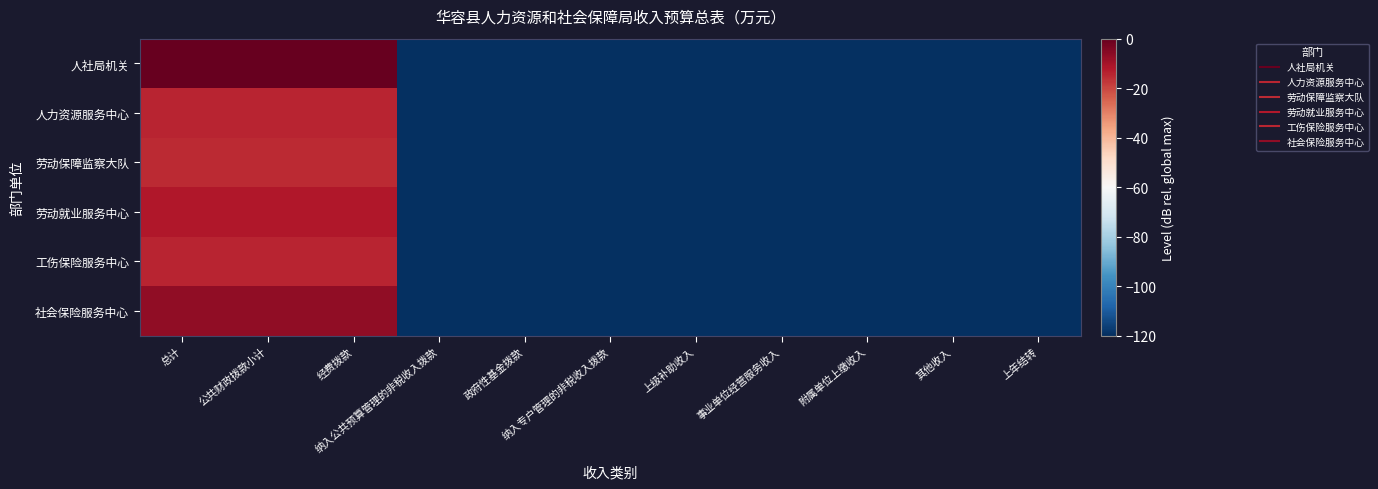

Reading right to left, what are all the values shown in this chart?

人社局机关: 上年结转=-120.0	其他收入=-120.0	附属单位上缴收入=-120.0	事业单位经营服务收入=-120.0	上级补助收入=-120.0	纳入专户管理的非税收入拨款=-120.0	政府性基金拨款=-120.0	纳入公共预算管理的非税收入拨款=-120.0	经费拨款=0.0	公共财政拨款小计=0.0	总计=0.0
人力资源服务中心: 上年结转=-120.0	其他收入=-120.0	附属单位上缴收入=-120.0	事业单位经营服务收入=-120.0	上级补助收入=-120.0	纳入专户管理的非税收入拨款=-120.0	政府性基金拨款=-120.0	纳入公共预算管理的非税收入拨款=-120.0	经费拨款=-14.4	公共财政拨款小计=-14.4	总计=-14.4
劳动保障监察大队: 上年结转=-120.0	其他收入=-120.0	附属单位上缴收入=-120.0	事业单位经营服务收入=-120.0	上级补助收入=-120.0	纳入专户管理的非税收入拨款=-120.0	政府性基金拨款=-120.0	纳入公共预算管理的非税收入拨款=-120.0	经费拨款=-15.1	公共财政拨款小计=-15.1	总计=-15.1
劳动就业服务中心: 上年结转=-120.0	其他收入=-120.0	附属单位上缴收入=-120.0	事业单位经营服务收入=-120.0	上级补助收入=-120.0	纳入专户管理的非税收入拨款=-120.0	政府性基金拨款=-120.0	纳入公共预算管理的非税收入拨款=-120.0	经费拨款=-11.8	公共财政拨款小计=-11.8	总计=-11.8
工伤保险服务中心: 上年结转=-120.0	其他收入=-120.0	附属单位上缴收入=-120.0	事业单位经营服务收入=-120.0	上级补助收入=-120.0	纳入专户管理的非税收入拨款=-120.0	政府性基金拨款=-120.0	纳入公共预算管理的非税收入拨款=-120.0	经费拨款=-14.5	公共财政拨款小计=-14.5	总计=-14.5
社会保险服务中心: 上年结转=-120.0	其他收入=-120.0	附属单位上缴收入=-120.0	事业单位经营服务收入=-120.0	上级补助收入=-120.0	纳入专户管理的非税收入拨款=-120.0	政府性基金拨款=-120.0	纳入公共预算管理的非税收入拨款=-120.0	经费拨款=-6.8	公共财政拨款小计=-6.8	总计=-6.8